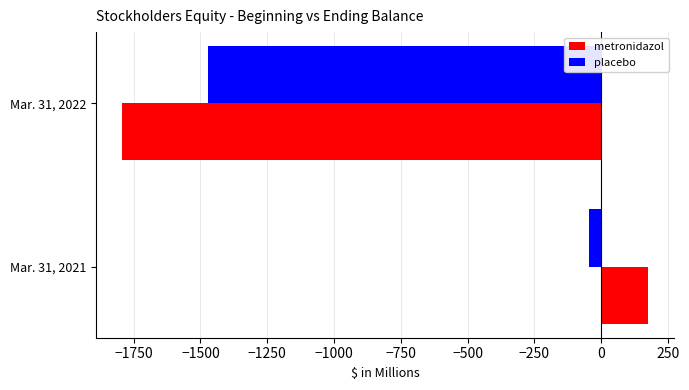

What is the difference between the maximum and minimum values in the placebo series?

1427